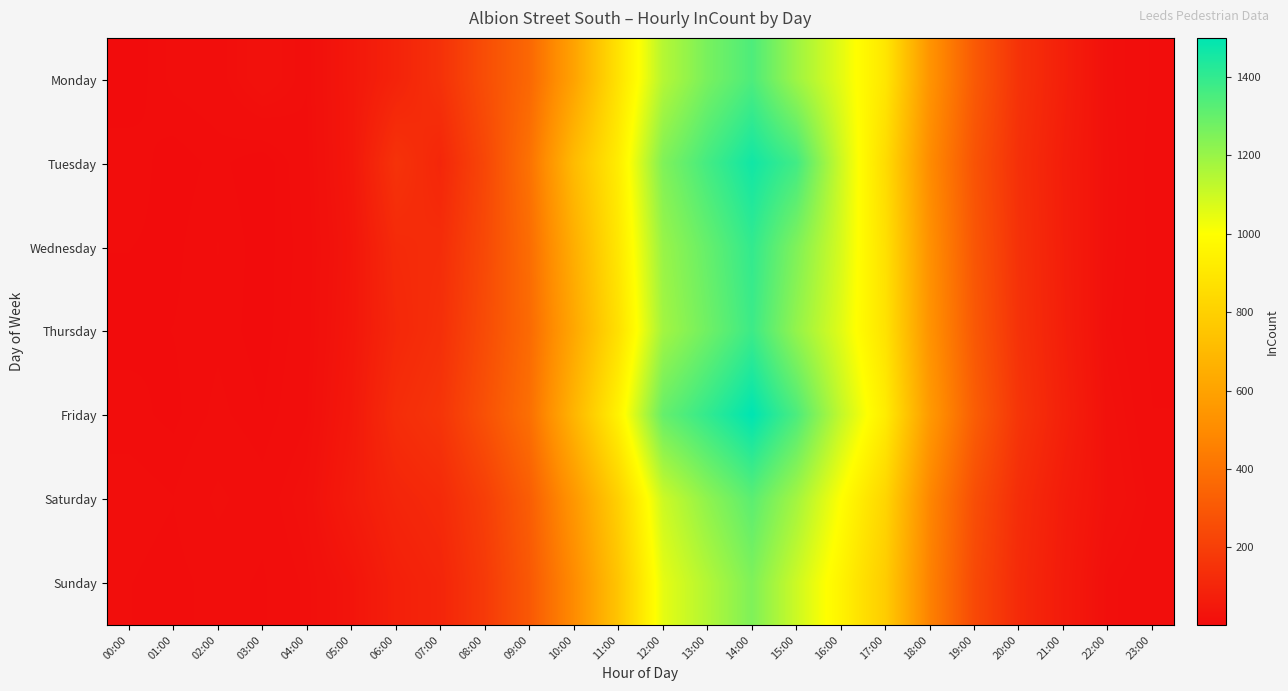

Which has a higher value, 07:00 or 10:00?

10:00